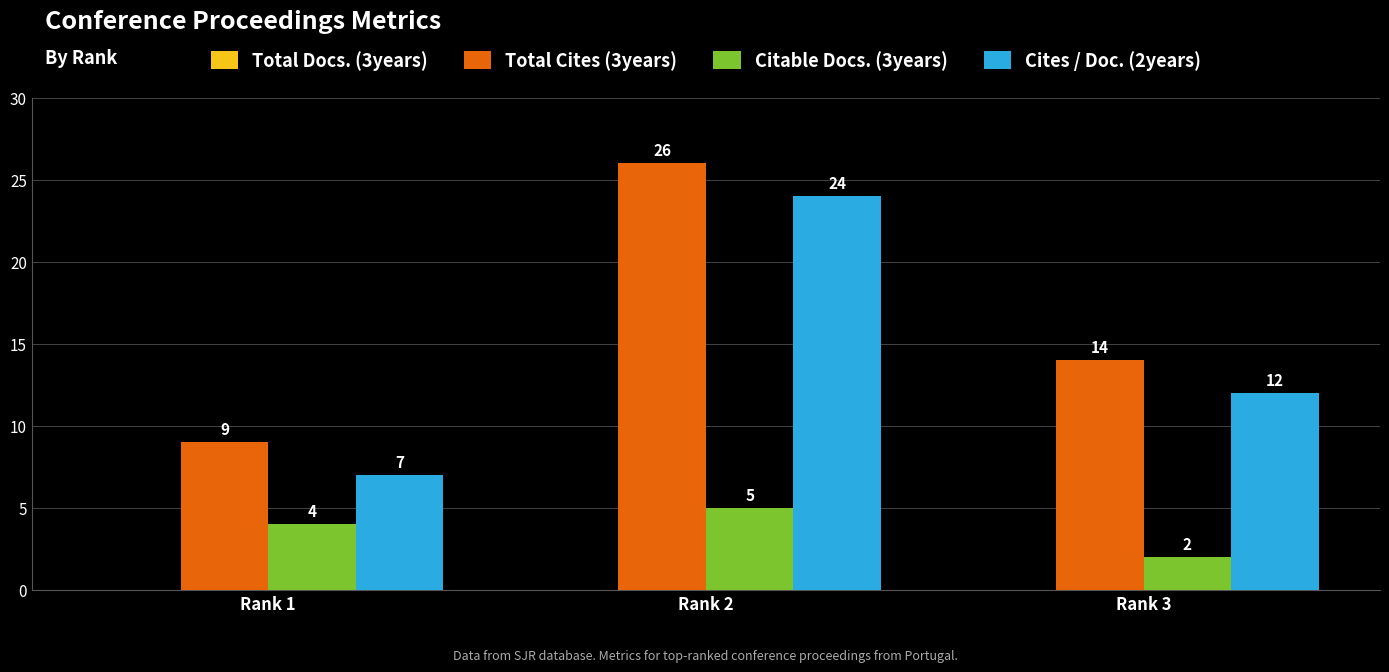

Which category has the lowest value in the Citable Docs. (3years) series?

Rank 3